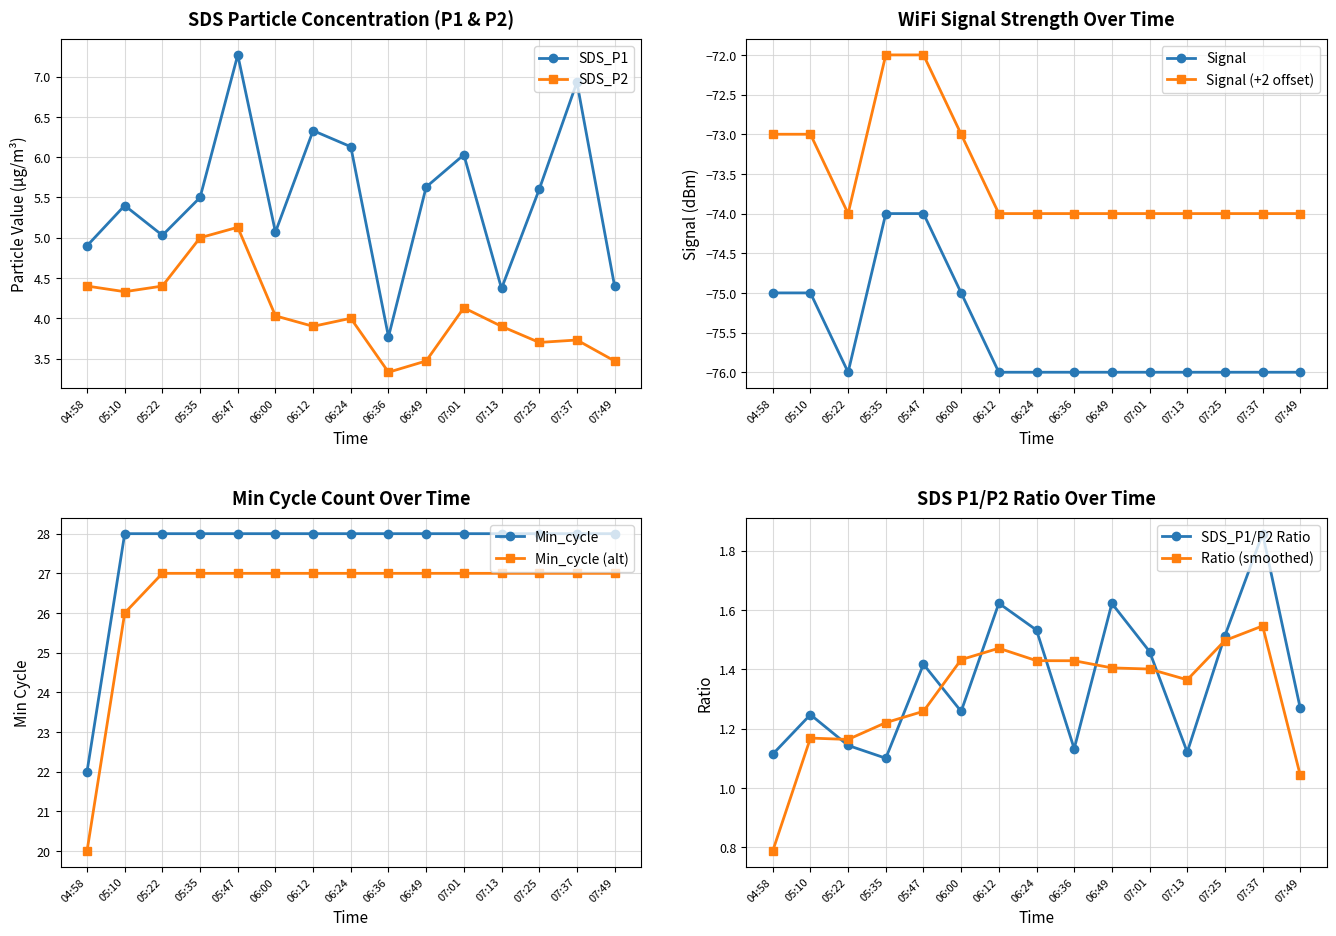

At which label does SDS_P1 first exceed 5?

05:10